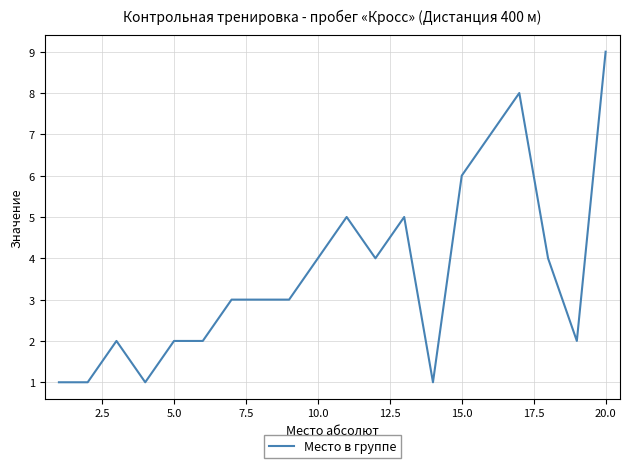

True or false: there are more than 2 points higher than both neighbors.

True